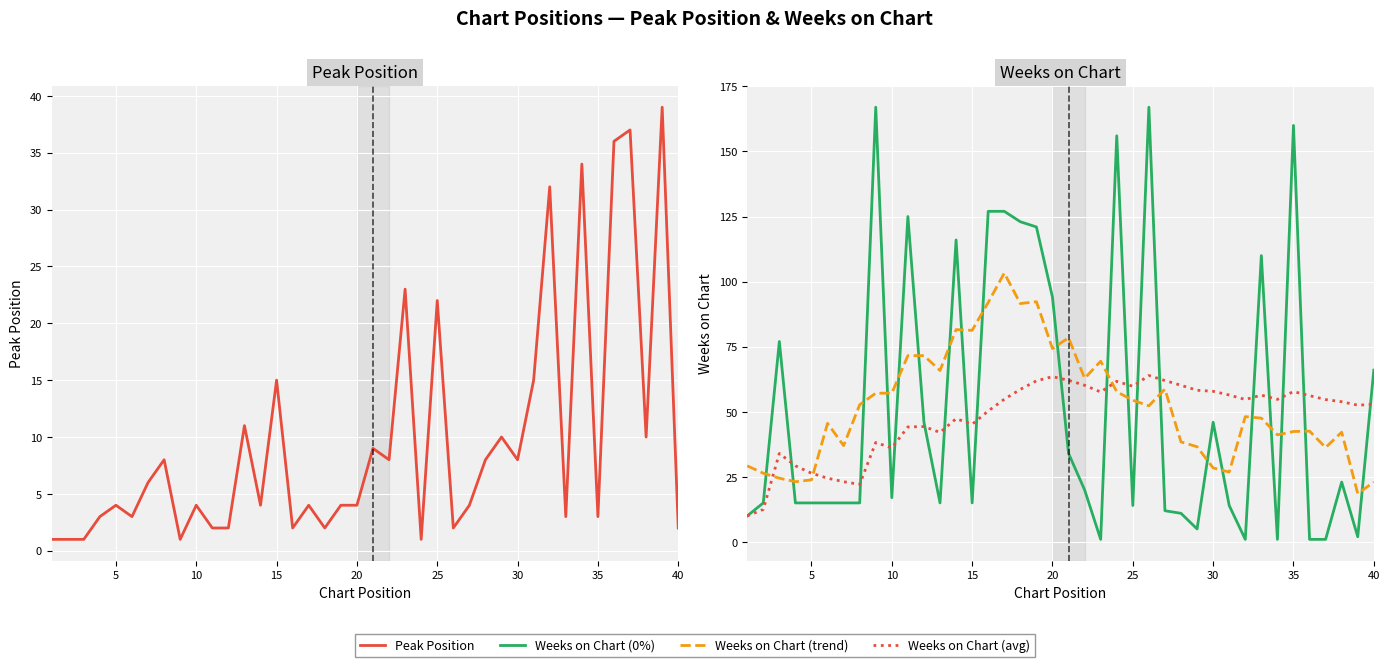

What is the maximum value for Weeks on Chart (avg)?

63.9